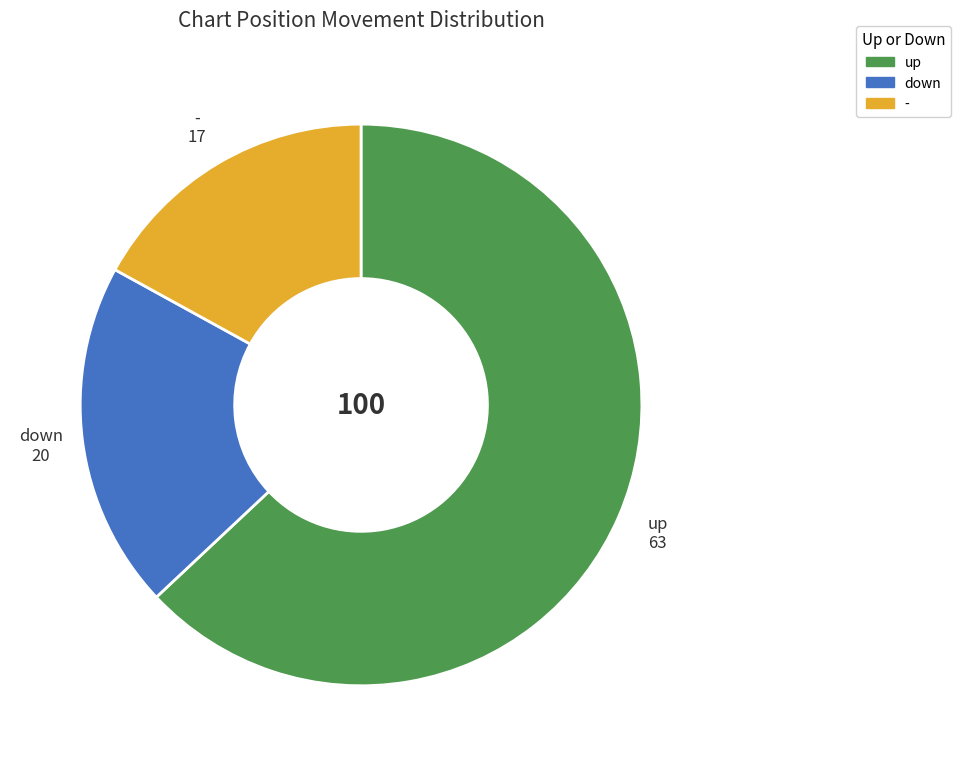

What is the smallest slice in the pie chart?

-